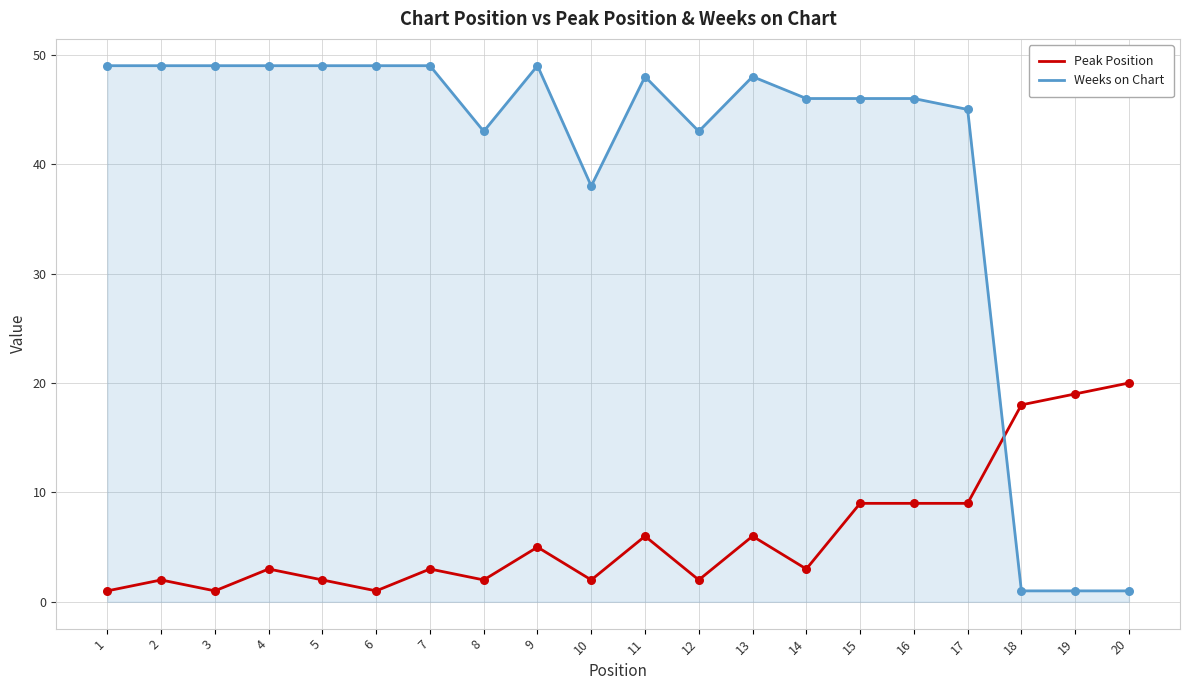

At how many categories does at least one series exceed 24?

17